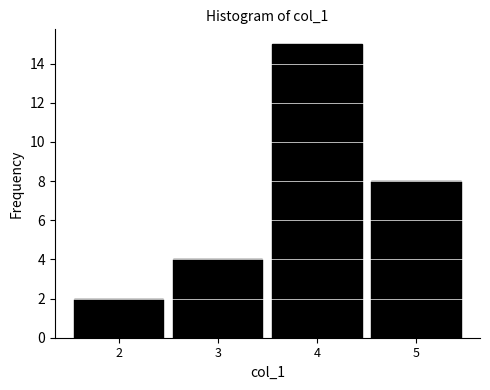

Over which range of the x-axis is the bar tallest?

3.5 to 4.5